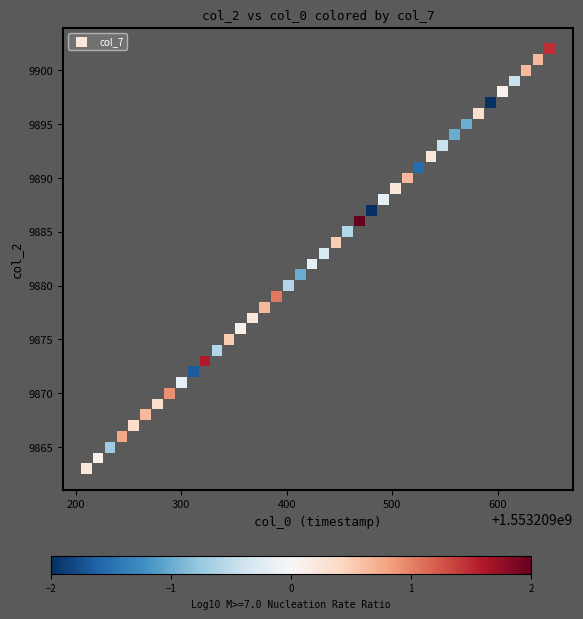

What is the range of Y values (max minus min)?

39